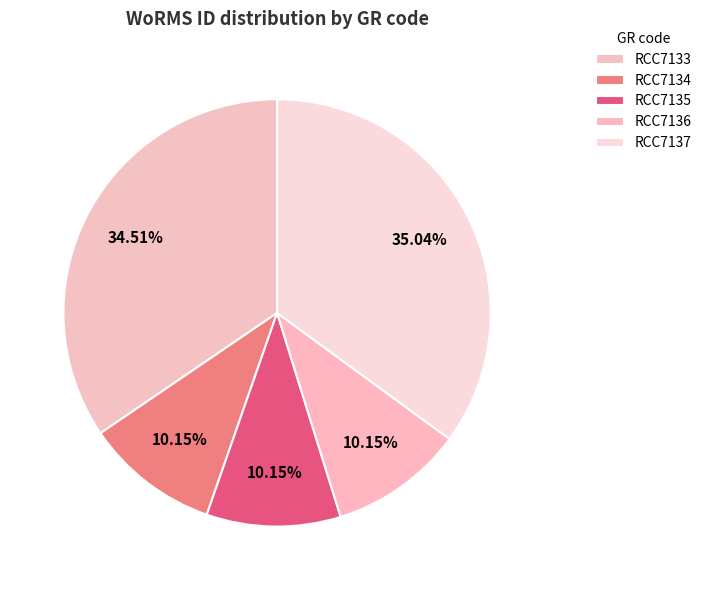

To the nearest percent, what is the difference between the largest and smallest slice percentages?

25%